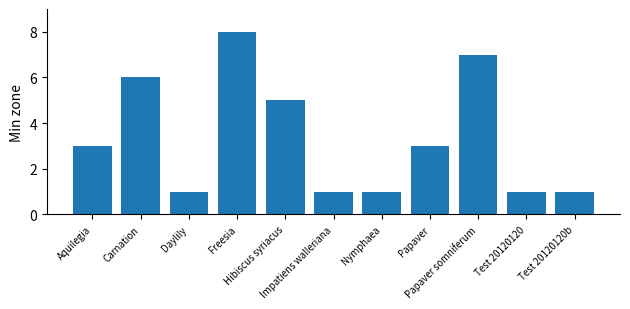

What is the greatest value displayed?

8